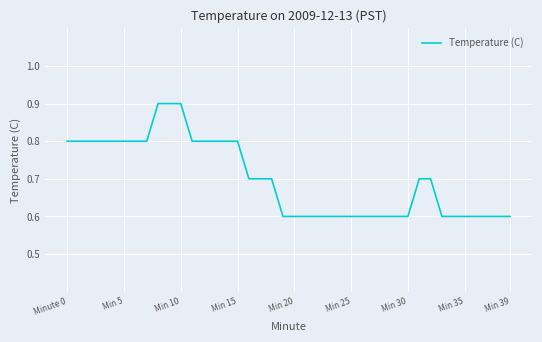

What is the greatest value displayed?

0.9